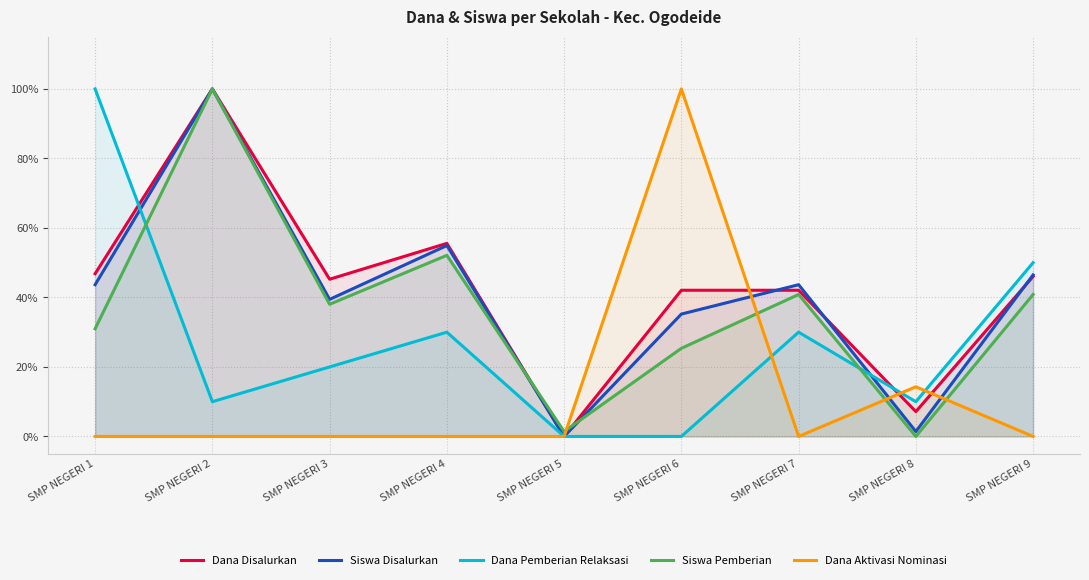

Where is the first local maximum for Siswa Disalurkan?

SMP NEGERI 2